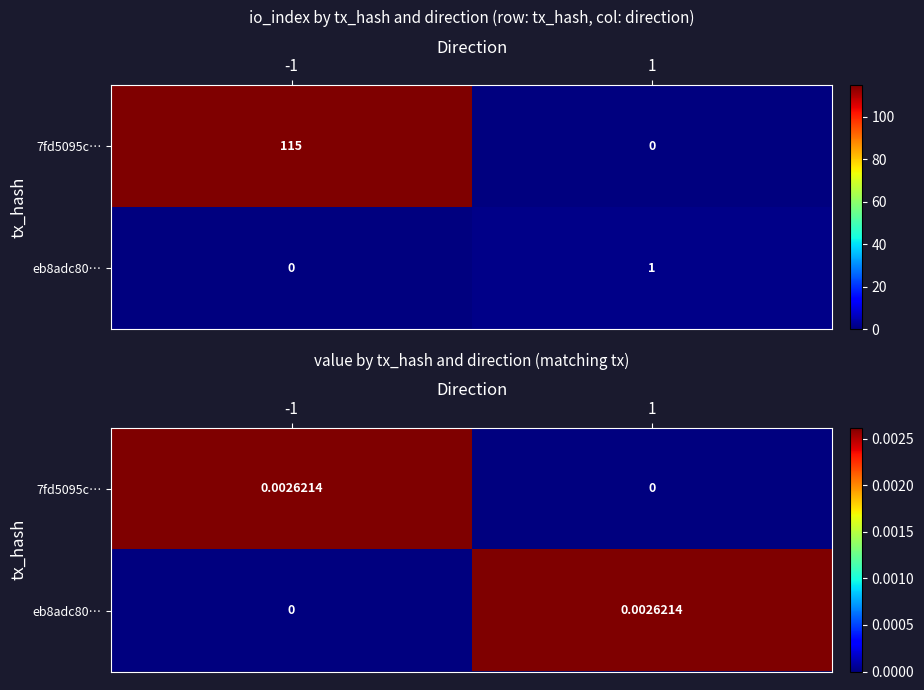

At 1, list the series in order from largest to smallest.

eb8adc80…, 7fd5095c…